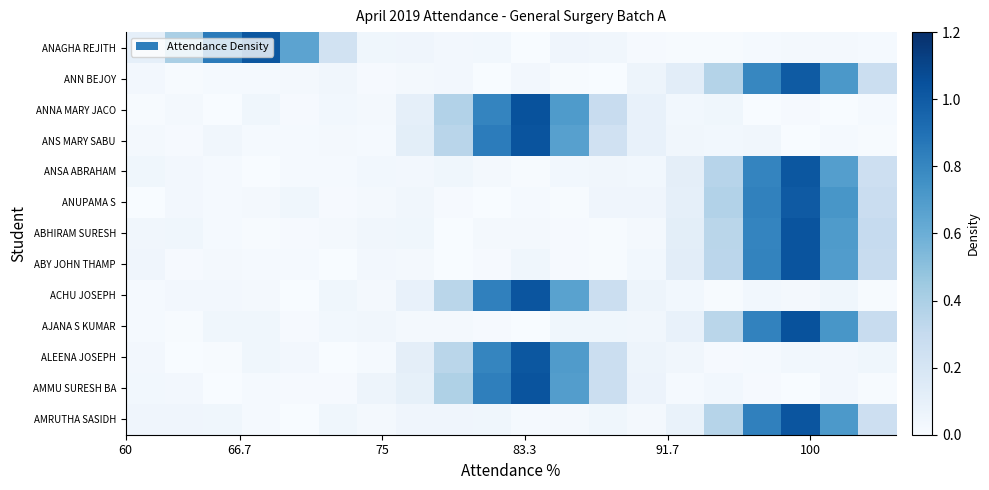

List the series in order of their peak value, lowest first.

ANN BEJOY, ANUPAMA S, ANSA ABRAHAM, ANAGHA REJITH, ALEENA JOSEPH, ACHU JOSEPH, AMRUTHA SASIDH, ABHIRAM SURESH, ANS MARY SABU, AMMU SURESH BA, ABY JOHN THAMP, AJANA S KUMAR, ANNA MARY JACO